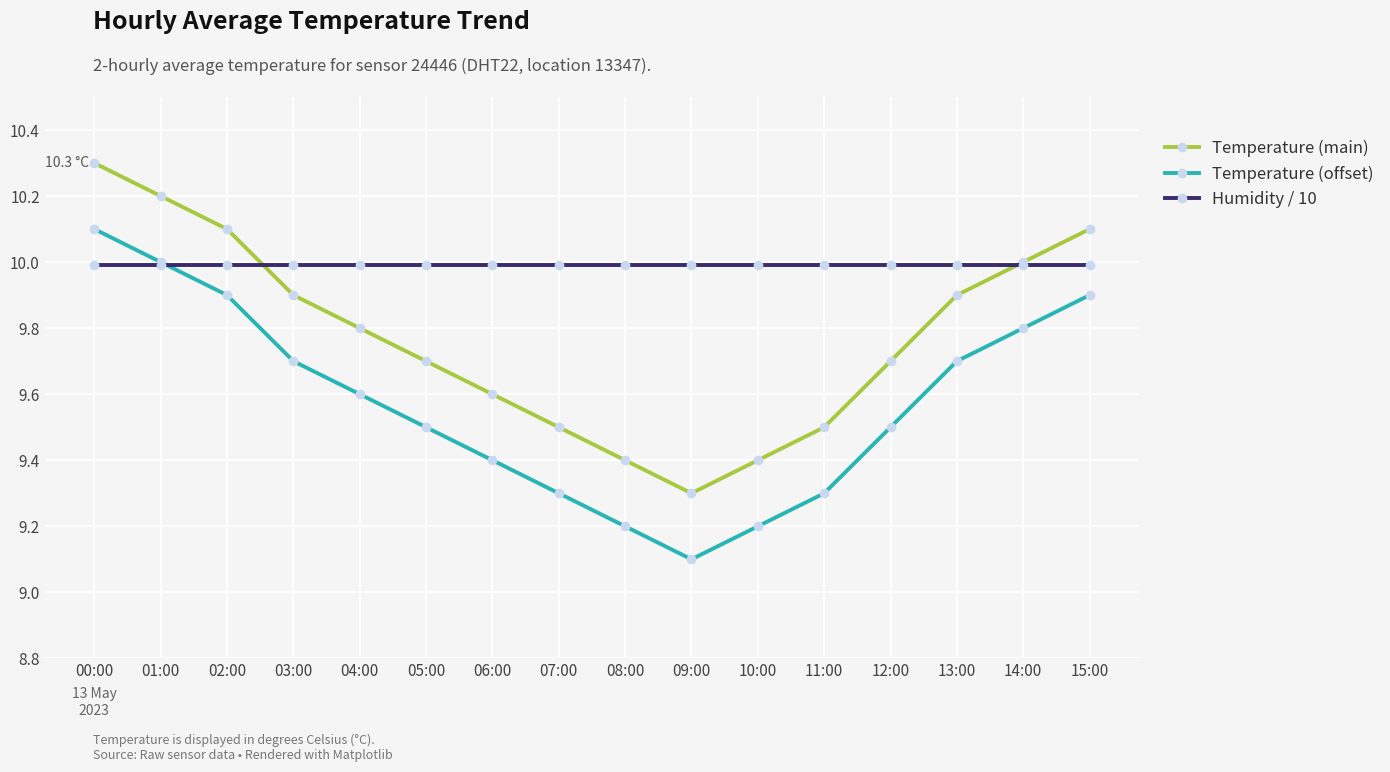

What is the difference between the maximum and minimum values in the Temperature (offset) series?

1.0